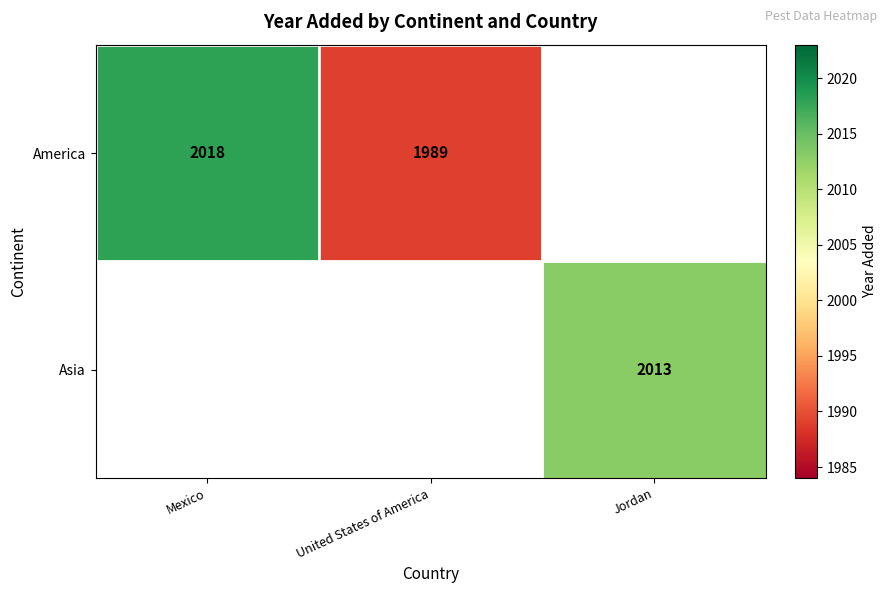

Is it true that America equals 1989 at United States of America?

True